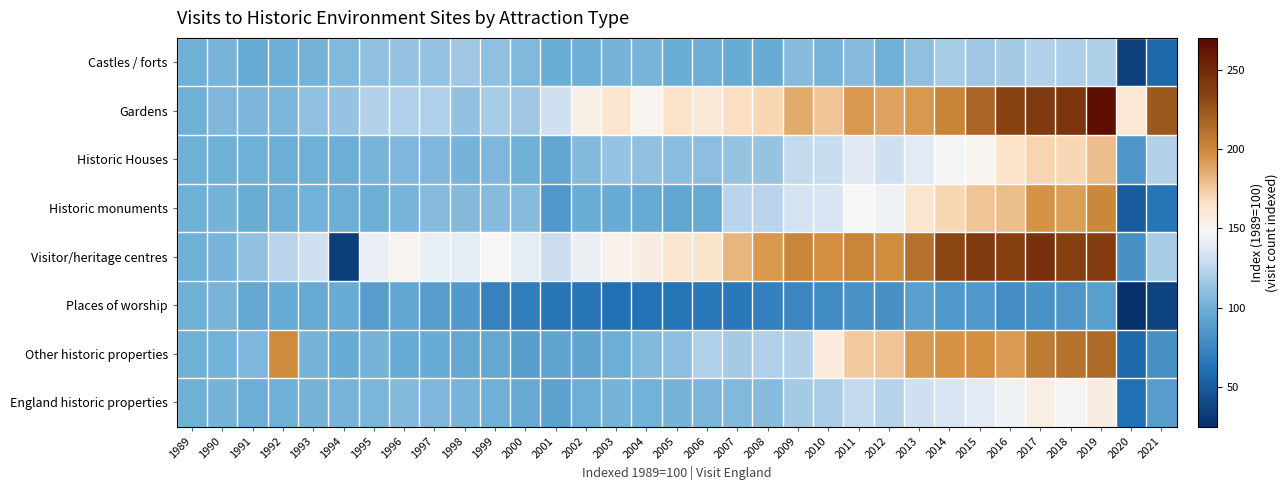

Reading left to right, extract all data points from this chart.

Castles / forts: 1989=100	1990=103	1991=96	1992=99	1993=102	1994=106	1995=111	1996=113	1997=113	1998=115	1999=111	2000=106	2001=98	2002=99	2003=102	2004=103	2005=98	2006=99	2007=97	2008=97	2009=108	2010=103	2011=108	2012=100	2013=111	2014=118	2015=115	2016=117	2017=122	2018=120	2019=120	2020=35	2021=58
Gardens: 1989=100	1990=105	1991=104	1992=104	1993=111	1994=113	1995=122	1996=121	1997=121	1998=112	1999=118	2000=115	2001=132	2002=154	2003=162	2004=151	2005=164	2006=159	2007=167	2008=170	2009=186	2010=177	2011=193	2012=189	2013=193	2014=203	2015=217	2016=235	2017=241	2018=243	2019=267	2020=160	2021=224
Historic Houses: 1989=100	1990=100	1991=100	1992=99	1993=100	1994=99	1995=103	1996=105	1997=105	1998=102	1999=105	2000=100	2001=94	2002=107	2003=113	2004=111	2005=109	2006=110	2007=113	2008=113	2009=127	2010=129	2011=138	2012=132	2013=139	2014=146	2015=151	2016=164	2017=171	2018=170	2019=180	2020=85	2021=122
Historic monuments: 1989=100	1990=102	1991=98	1992=99	1993=101	1994=99	1995=99	1996=103	1997=108	1998=107	1999=108	2000=108	2001=86	2002=98	2003=97	2004=96	2005=94	2006=96	2007=124	2008=124	2009=134	2010=136	2011=147	2012=144	2013=162	2014=170	2015=177	2016=180	2017=195	2018=191	2019=201	2020=50	2021=65
Visitor/heritage centres: 1989=100	1990=103	1991=112	1992=124	1993=132	1994=34	1995=142	1996=151	1997=141	1998=140	1999=148	2000=140	2001=130	2002=143	2003=152	2004=156	2005=162	2006=163	2007=182	2008=193	2009=202	2010=197	2011=202	2012=198	2013=211	2014=232	2015=240	2016=236	2017=246	2018=236	2019=238	2020=81	2021=118
Places of worship: 1989=100	1990=103	1991=95	1992=97	1993=96	1994=97	1995=90	1996=94	1997=89	1998=87	1999=72	2000=70	2001=66	2002=66	2003=62	2004=63	2005=65	2006=67	2007=67	2008=71	2009=75	2010=78	2011=83	2012=81	2013=91	2014=86	2015=86	2016=79	2017=82	2018=85	2019=91	2020=25	2021=37
Other historic properties: 1989=100	1990=101	1991=105	1992=199	1993=102	1994=97	1995=102	1996=97	1997=97	1998=95	1999=95	2000=90	2001=93	2002=93	2003=99	2004=106	2005=110	2006=121	2007=117	2008=121	2009=122	2010=158	2011=175	2012=177	2013=193	2014=195	2015=197	2016=192	2017=206	2018=211	2019=215	2020=58	2021=81
England historic properties: 1989=100	1990=102	1991=99	1992=100	1993=102	1994=103	1995=104	1996=107	1997=105	1998=103	1999=100	2000=96	2001=92	2002=99	2003=102	2004=101	2005=102	2006=104	2007=106	2008=108	2009=117	2010=119	2011=127	2012=123	2013=132	2014=136	2015=139	2016=144	2017=155	2018=149	2019=156	2020=62	2021=89